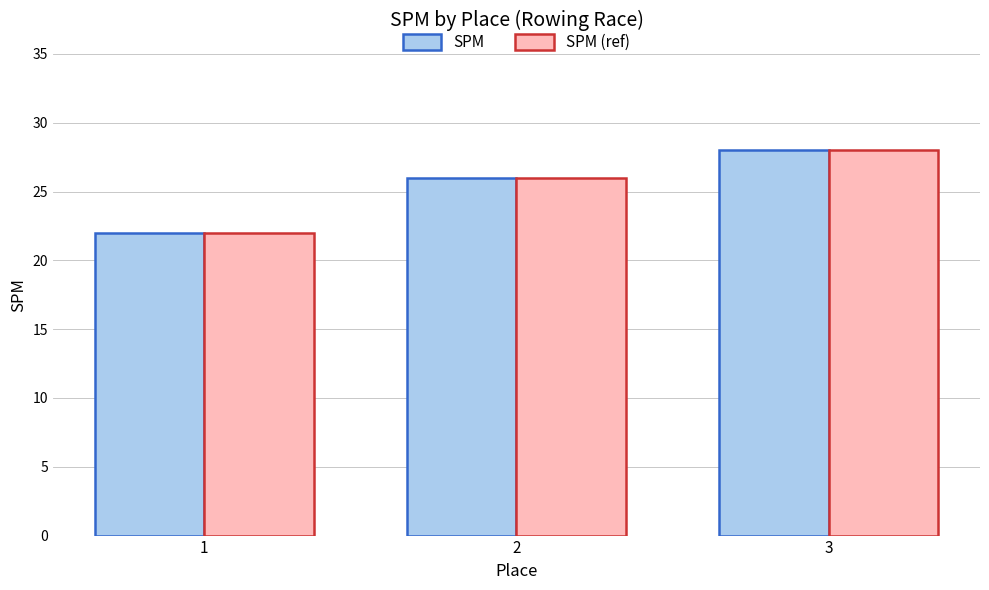

What is the total value across all series at 3?

56